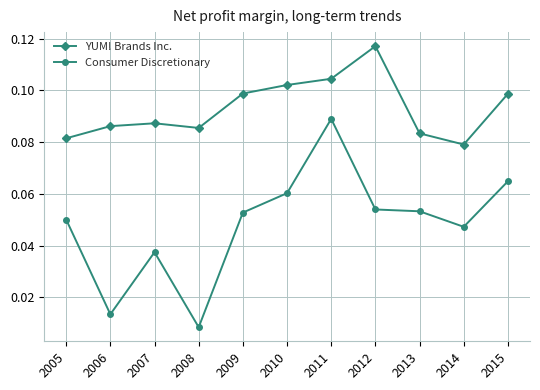

Where is the first local maximum for YUM! Brands Inc.?

2007